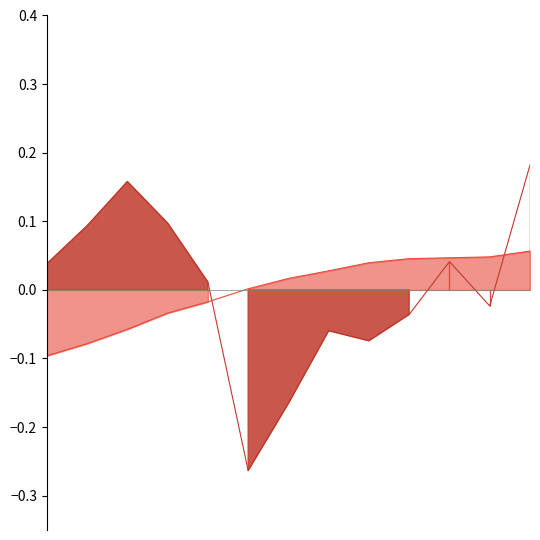

Is the value of Razao entre volume de esgoto tratado at 2011 greater than the value of Volume de agua consumida per capita at 2020?

No